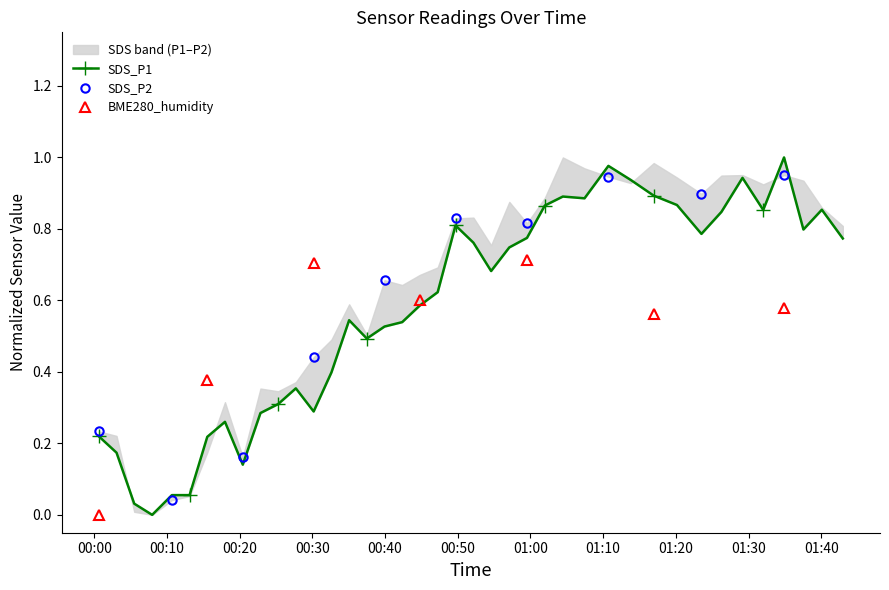

True or false: BME280_humidity has more than 1 points higher than both neighbors.

True